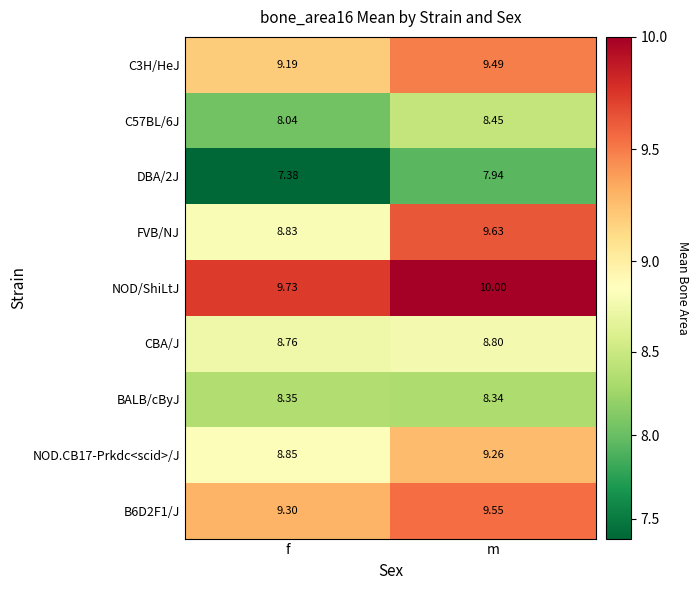

Between f and m, which series saw the biggest shift?

FVB/NJ